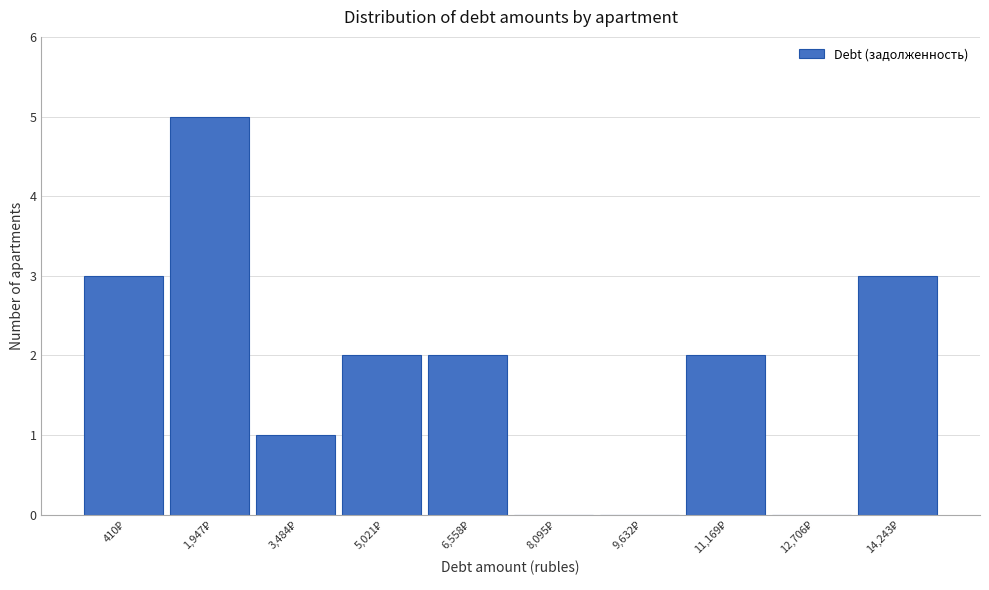

What is the maximum value shown in the chart?

5